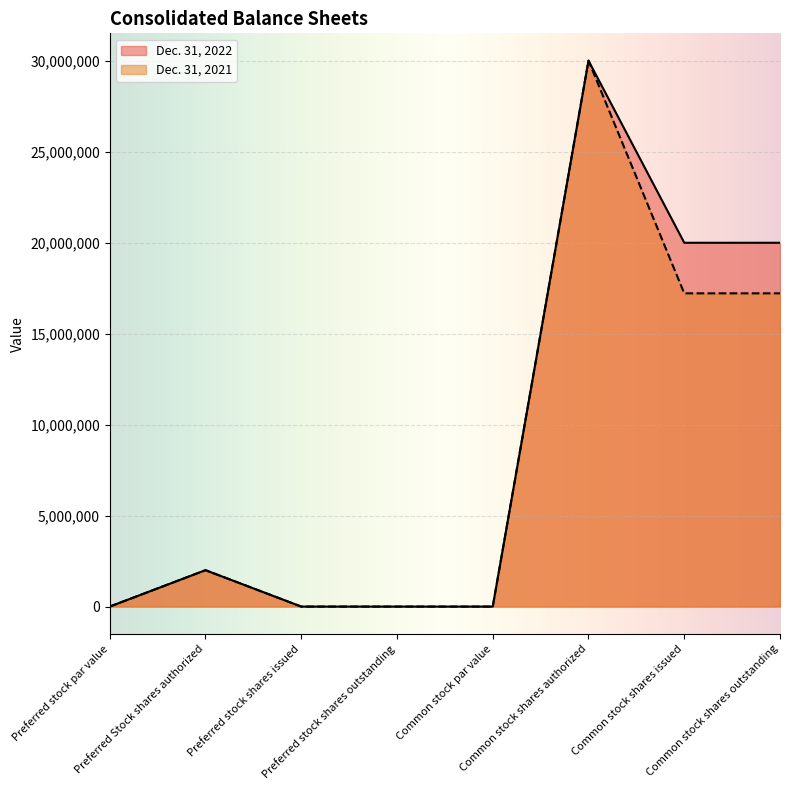

List the labels in order of Dec. 31, 2022 value, largest first.

Common stock shares authorized, Common stock shares issued, Common stock shares outstanding, Preferred Stock shares authorized, Preferred stock par value, Common stock par value, Preferred stock shares issued, Preferred stock shares outstanding